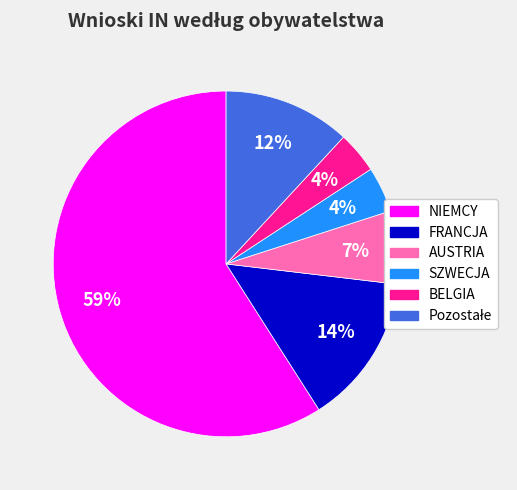

Does NIEMCY represent more than half of the total?

Yes